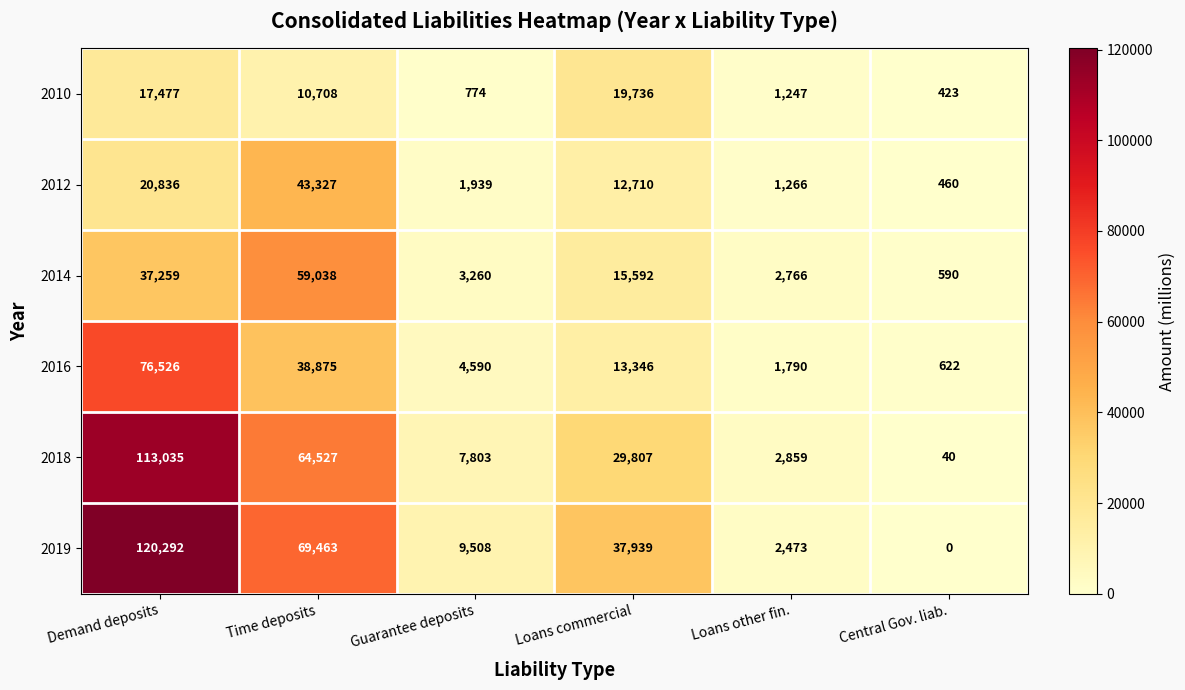

What value does the 2019 series have at Loans other fin., to the nearest 10?

2470